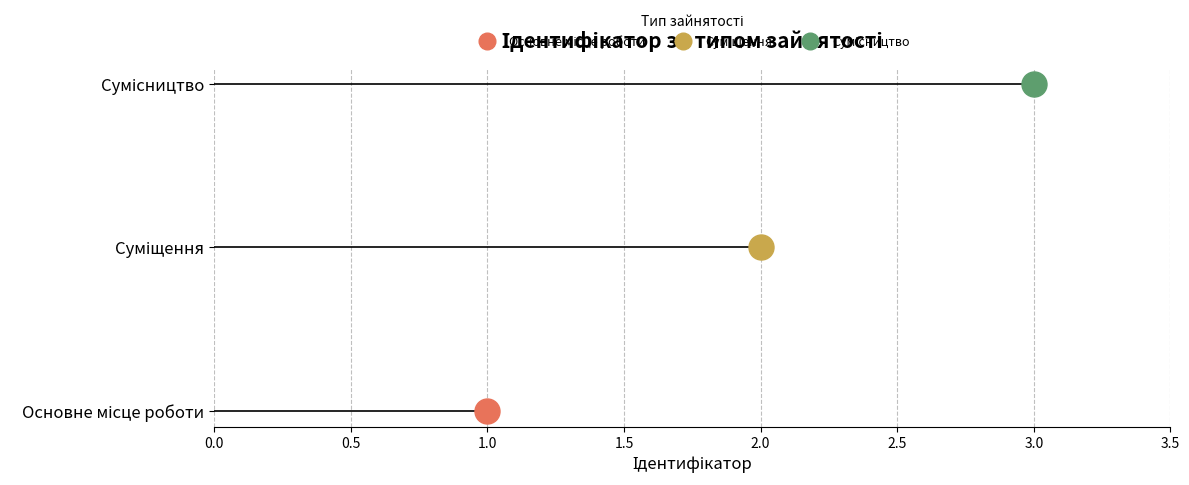

What is the label of the 2nd point from the right?

Суміщення